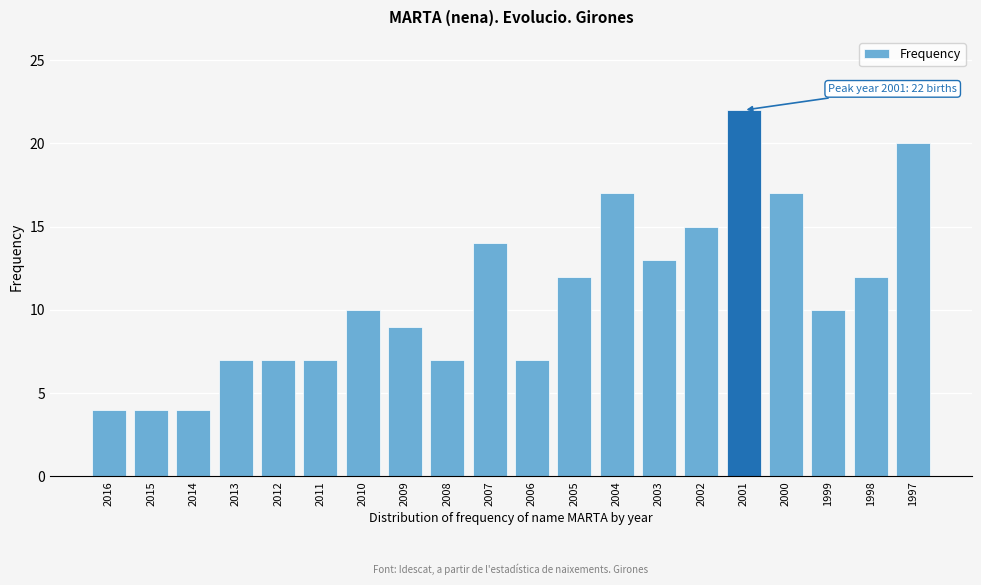

Reading right to left, list all the values displayed in this chart.

20	12	10	17	22	15	13	17	12	7	14	7	9	10	7	7	7	4	4	4